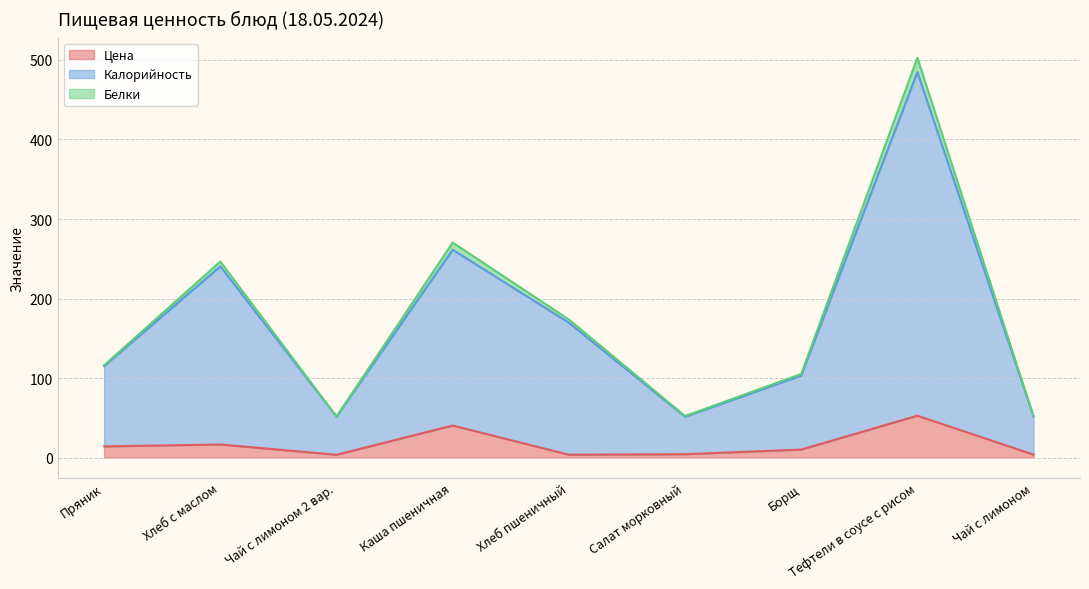

Read the Калорийность value at Каша пшеничная.

261.4